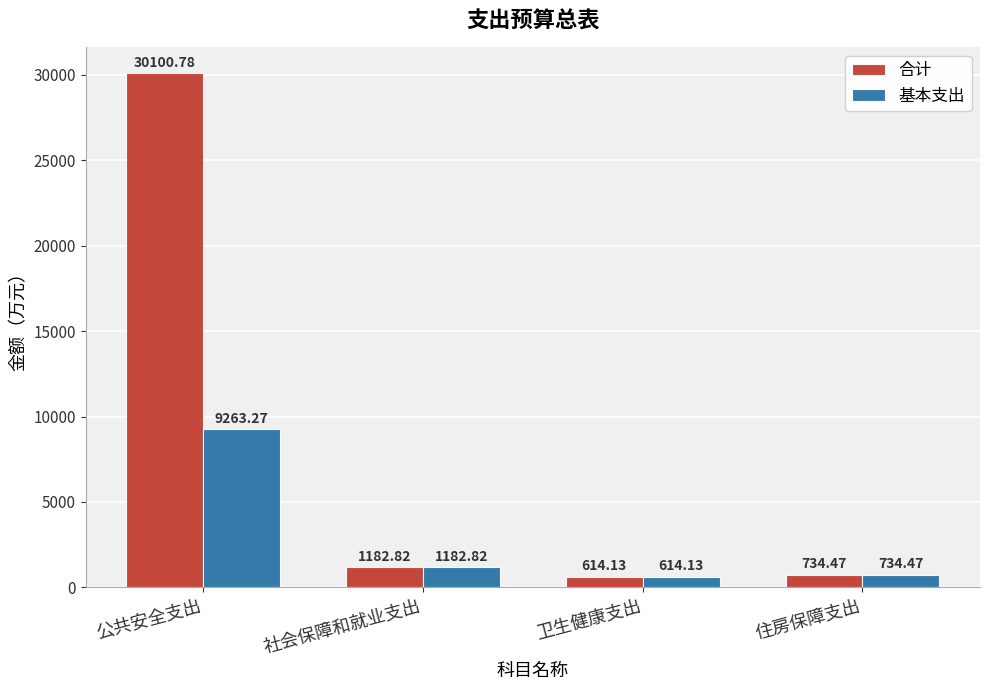

What is the sum of all 基本支出 values?

11794.7